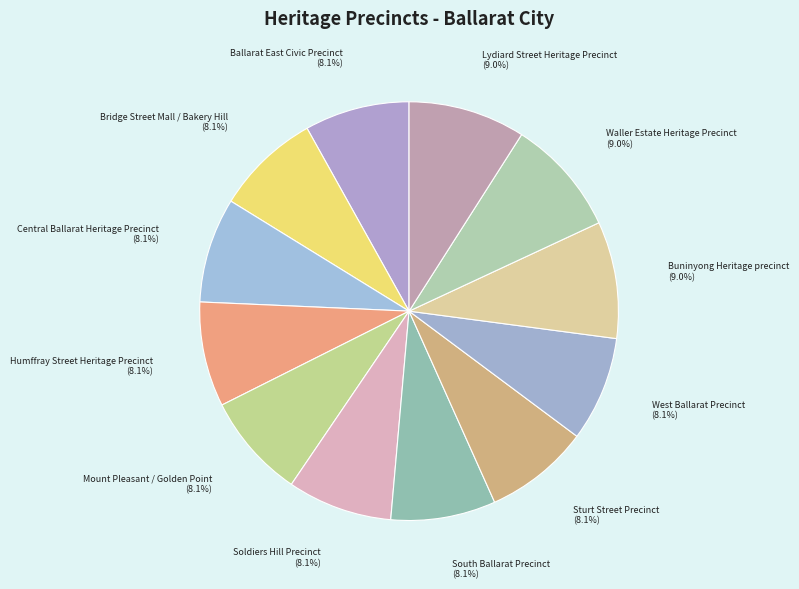

What is the ratio of the value at Ballarat East Civic Precinct to the value at Humffray Street Heritage Precinct?

1.0